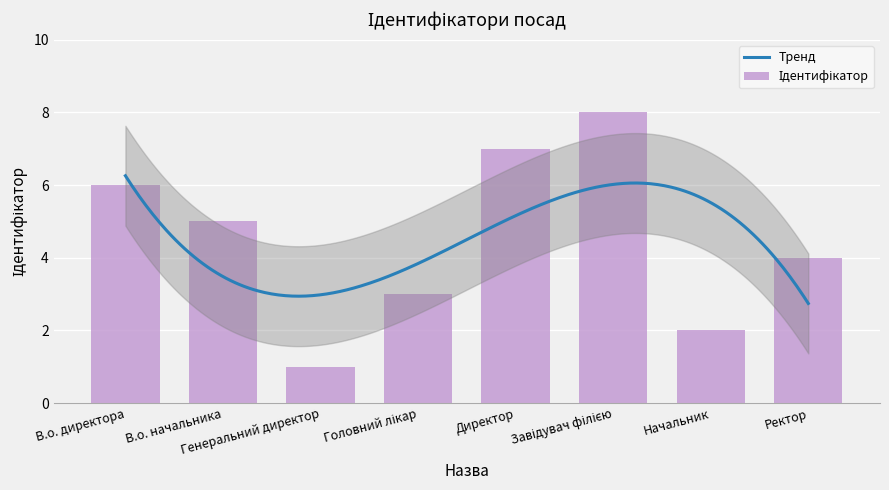

List the labels in order of value, smallest first.

Генеральний директор, Начальник, Головний лікар, Ректор, В.о. начальника, В.о. директора, Директор, Завідувач філією